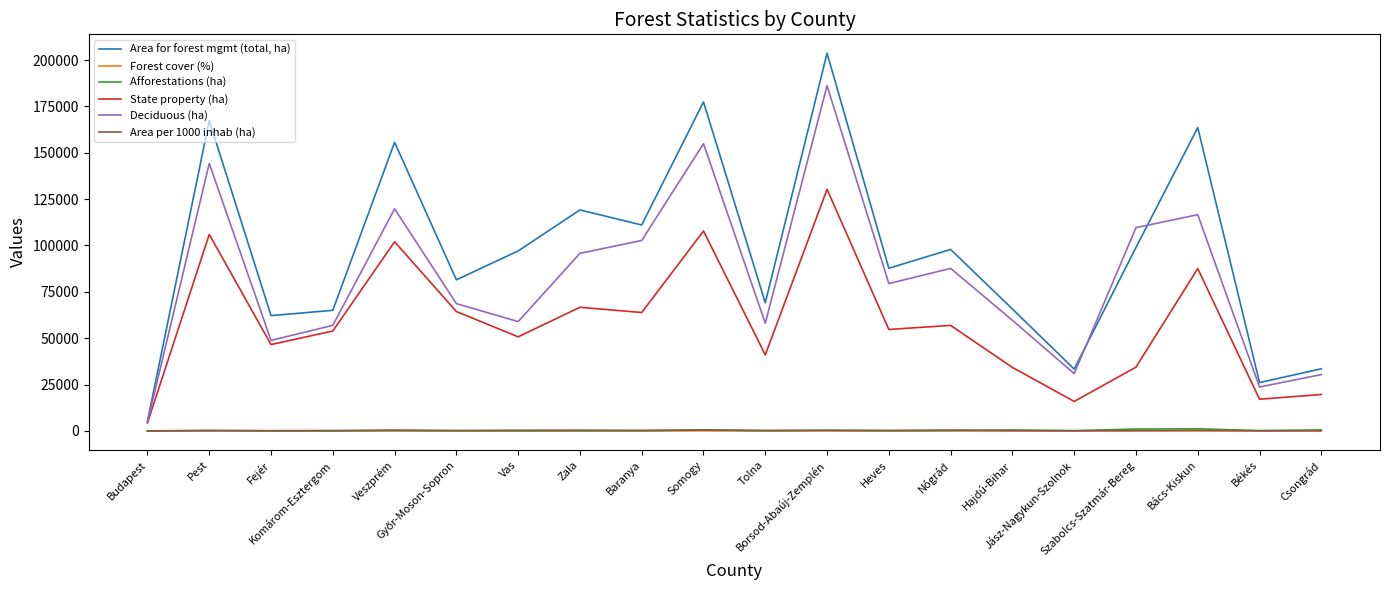

Where is Deciduous (ha) nearest to the value 95481?

Zala